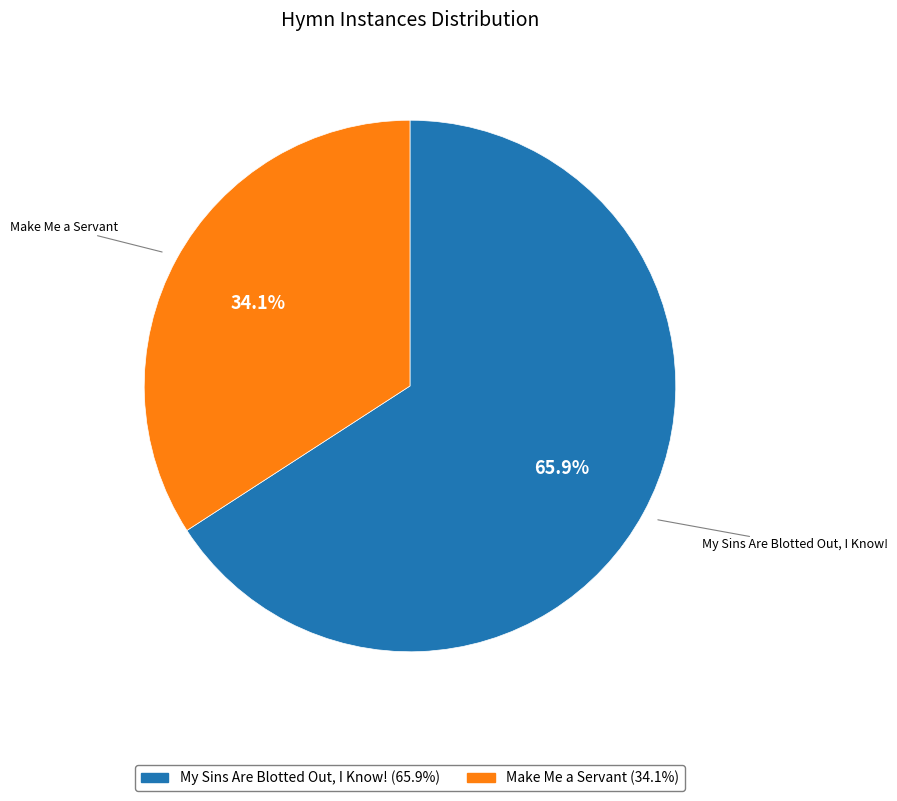

What is the largest slice in the pie chart?

My Sins Are Blotted Out, I Know!